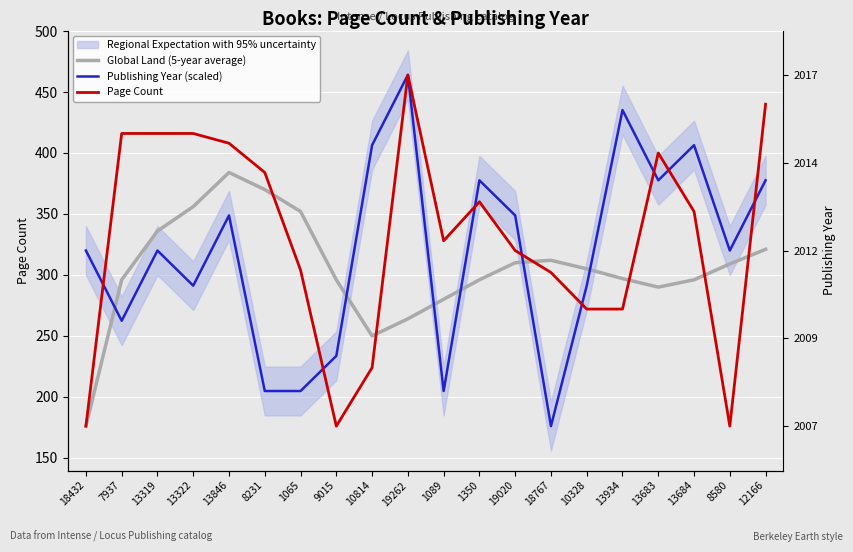

In Page Count, how many points are higher than both neighbors (excluding endpoints)?

3